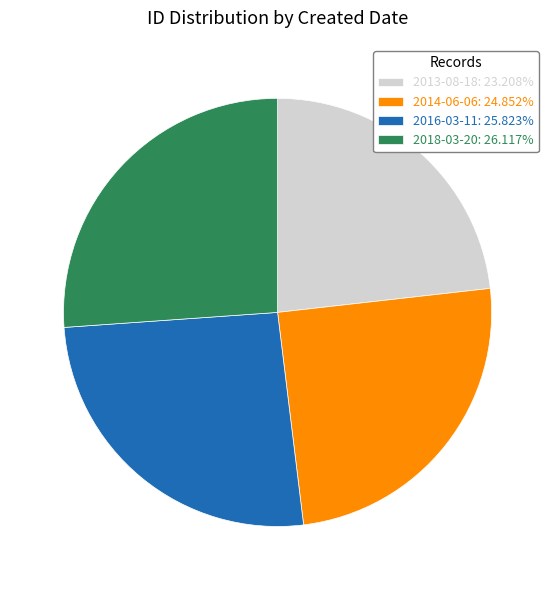

What is the smallest slice in the pie chart?

2013-08-18